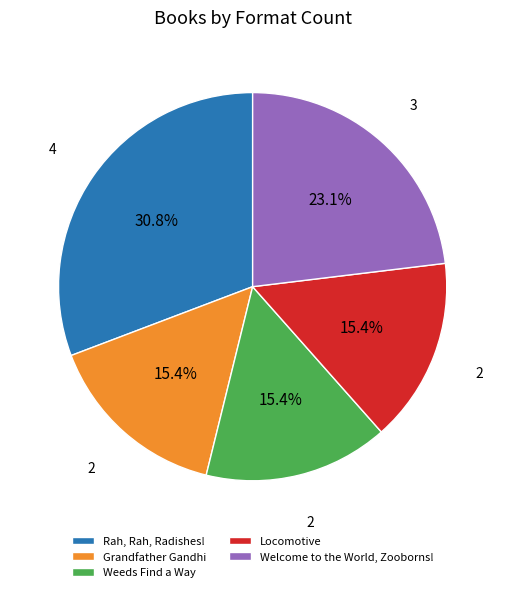

Is there a majority slice in this chart?

No